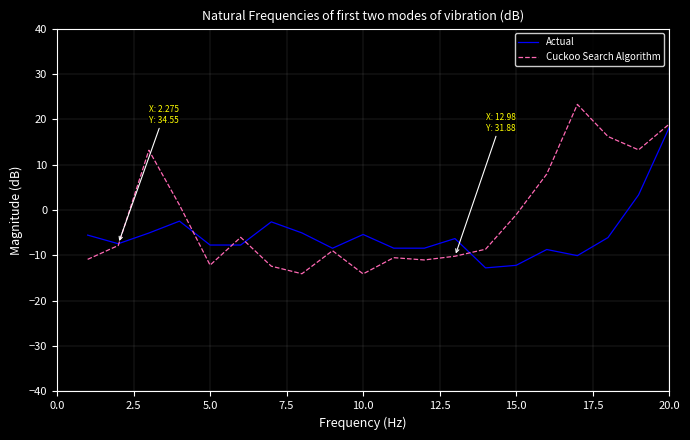

What is the minimum value shown in the chart?

-14.1